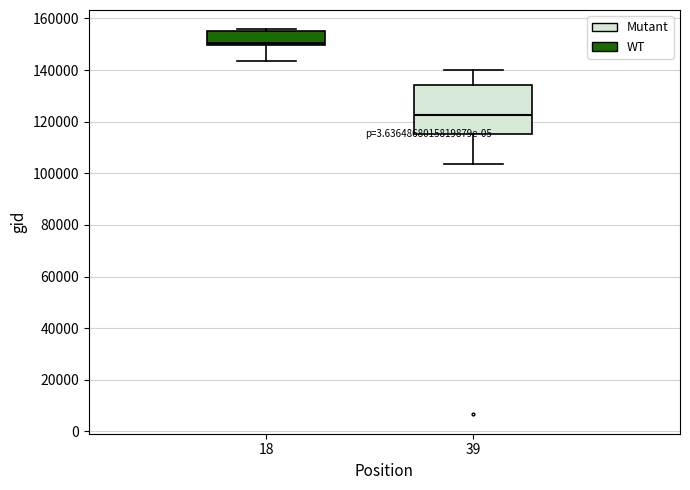

Reading left to right, transcribe this box plot: for each box, give where its median line is, the range the box spans, and where its two whiskers end, as read against the y-axis. The values are not printed on the chart, so give them approximately, as read against the axis.

18: median 150000 (just above the box's lower edge), box 150000 to 154000, whiskers 144000 to 156000
39: median 122000, box 116000 to 134000, whiskers 104000 to 140000